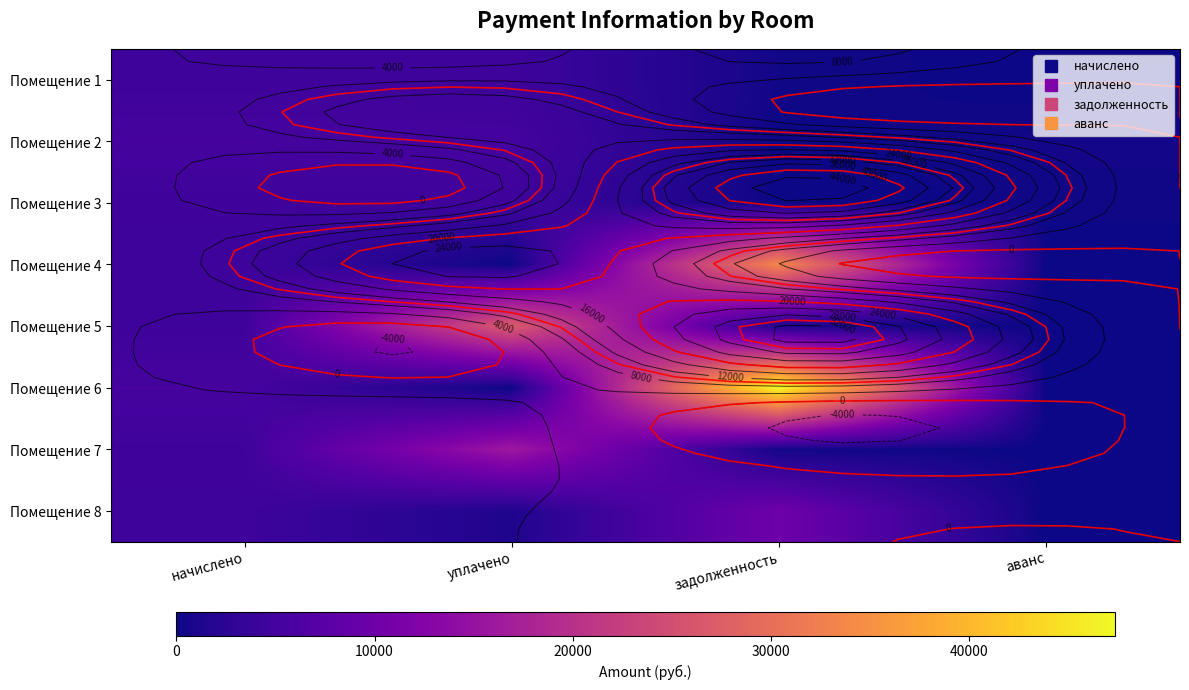

Which category has the lowest value across all series?

аванс